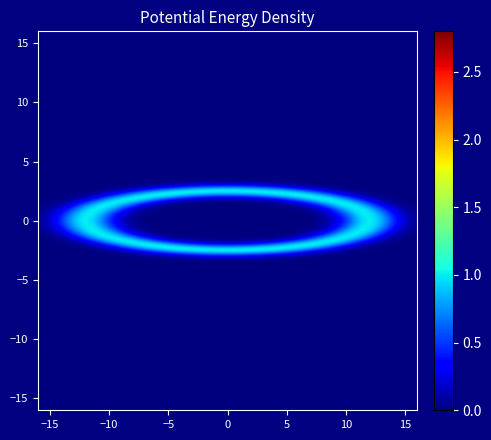

At how many categories does at least one series exceed 1?

1